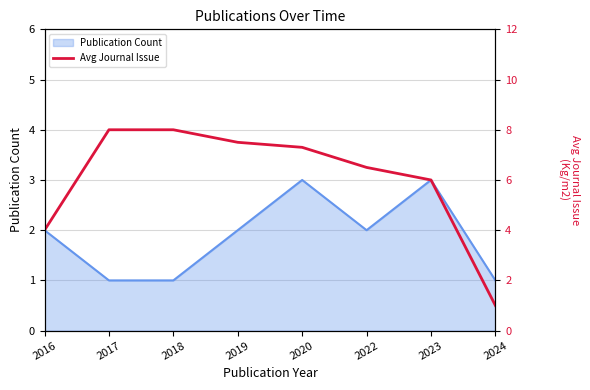

Which label corresponds to the smallest value in the chart?

2024